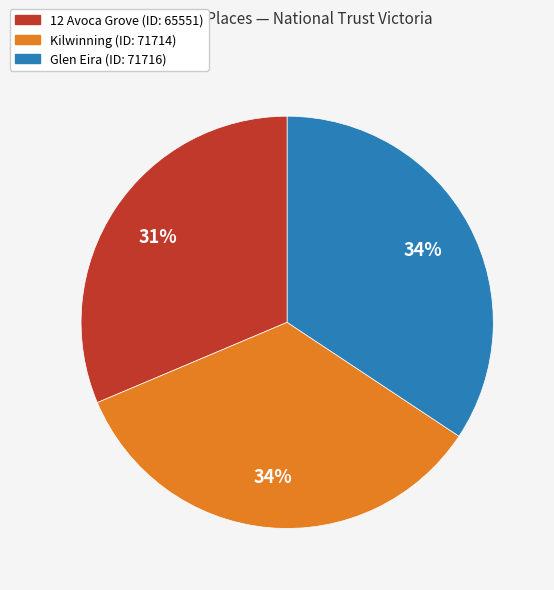

Combined, do 12 Avoca Grove and Kilwinning account for over 50%?

Yes